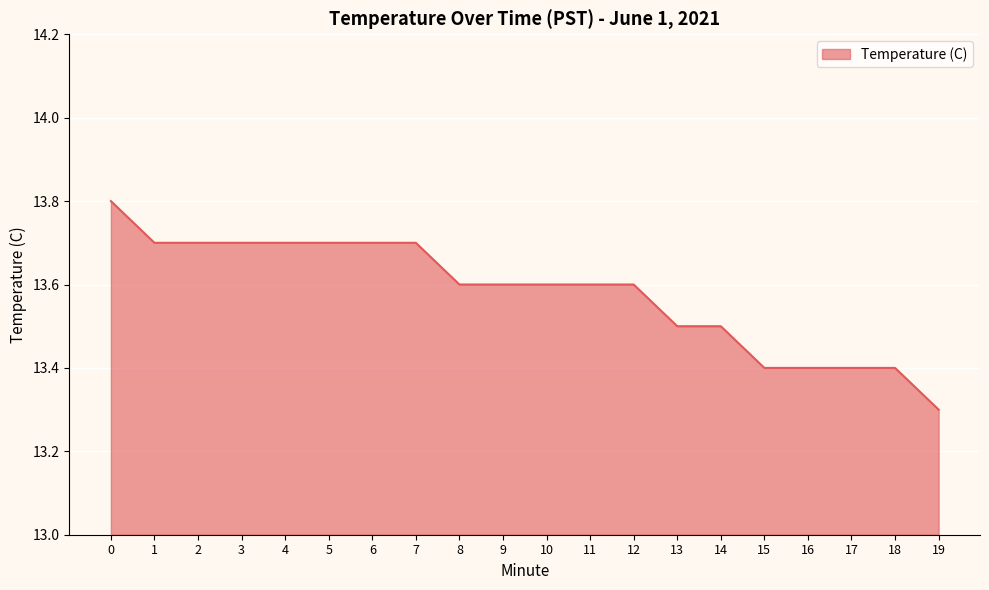

What is the difference between the values at 1 and 16?

0.3